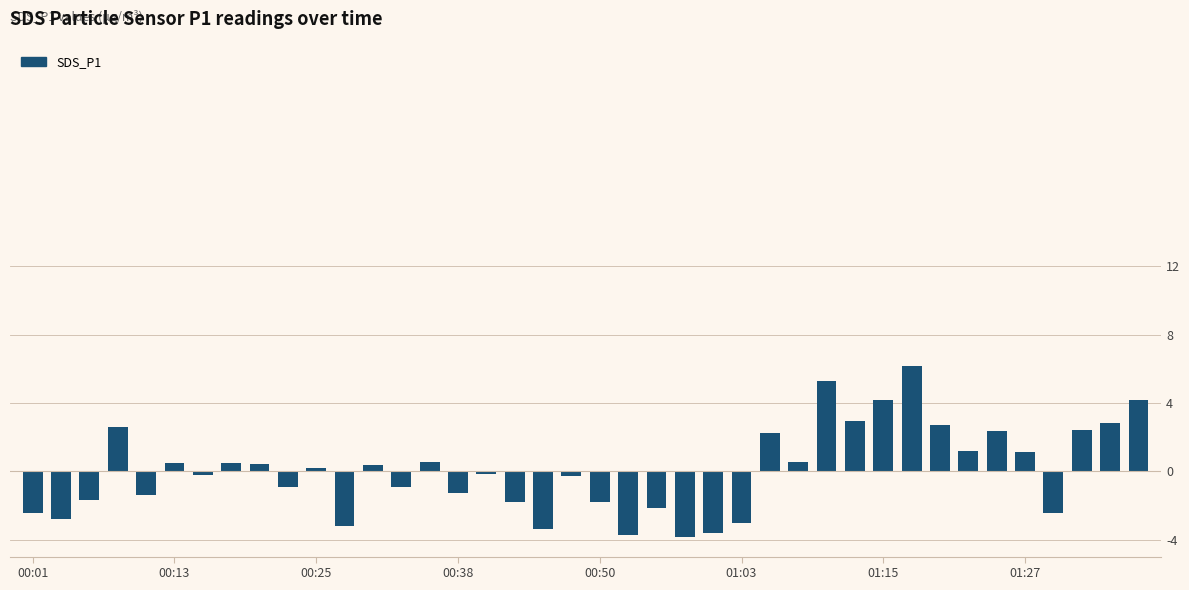

What is the value of the 27th bar from the left?

2.2